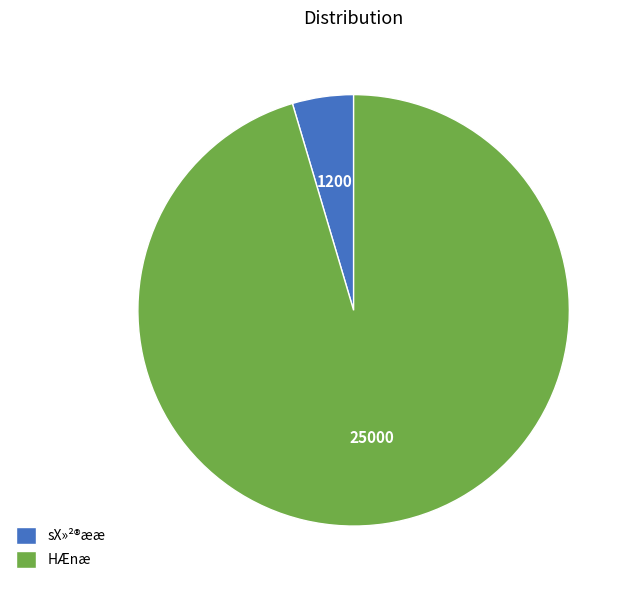

Count the number of slices in the pie.

2